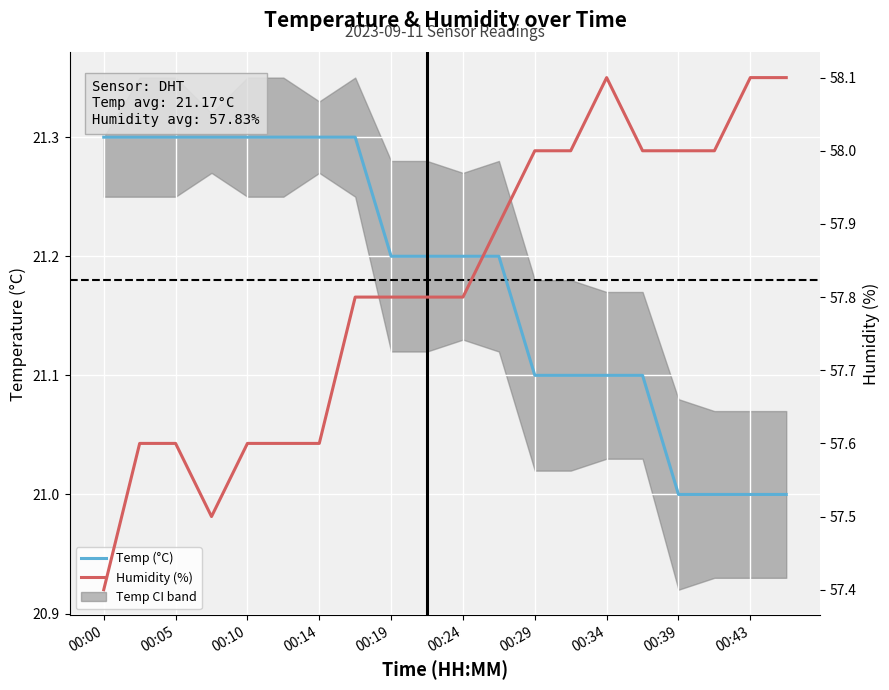

How many lines are shown in the chart?

2